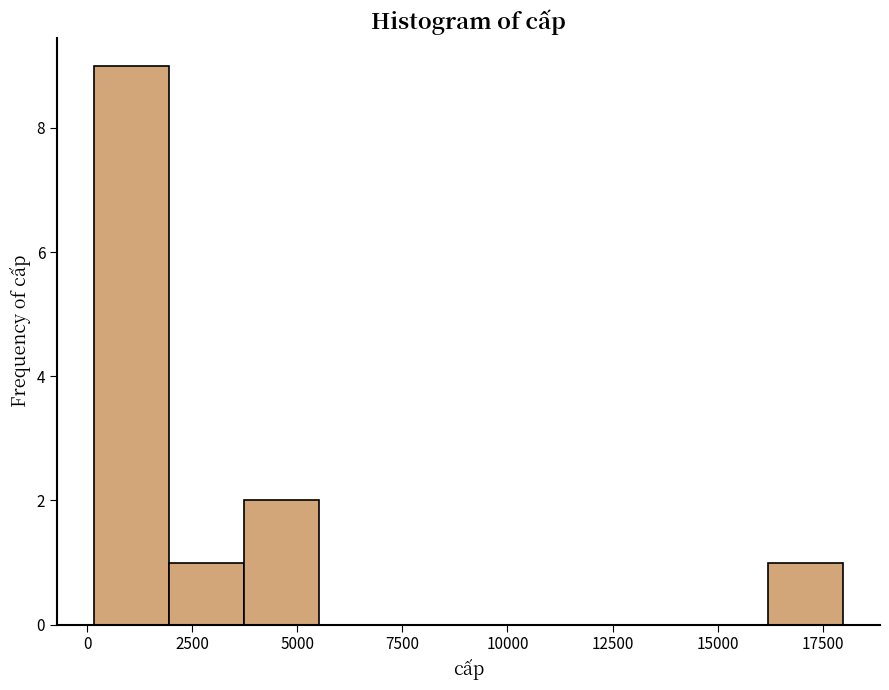

Read against the x-axis, roughly where is the centre of the tallest bar?

1000